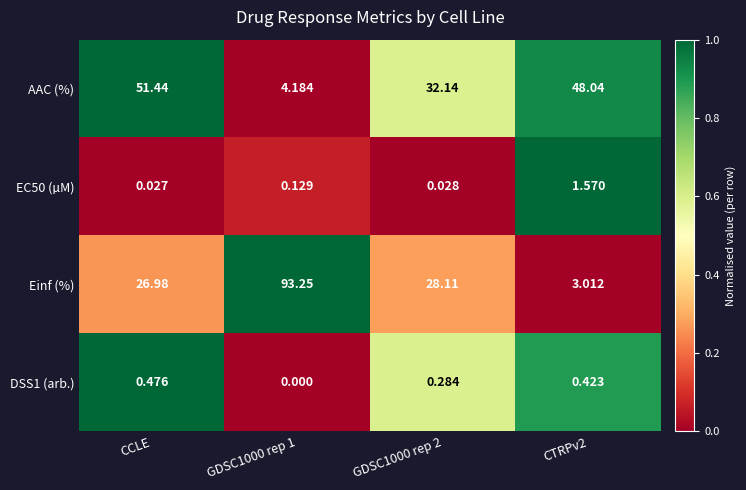

At which label does AAC (%) first exceed 48?

CCLE